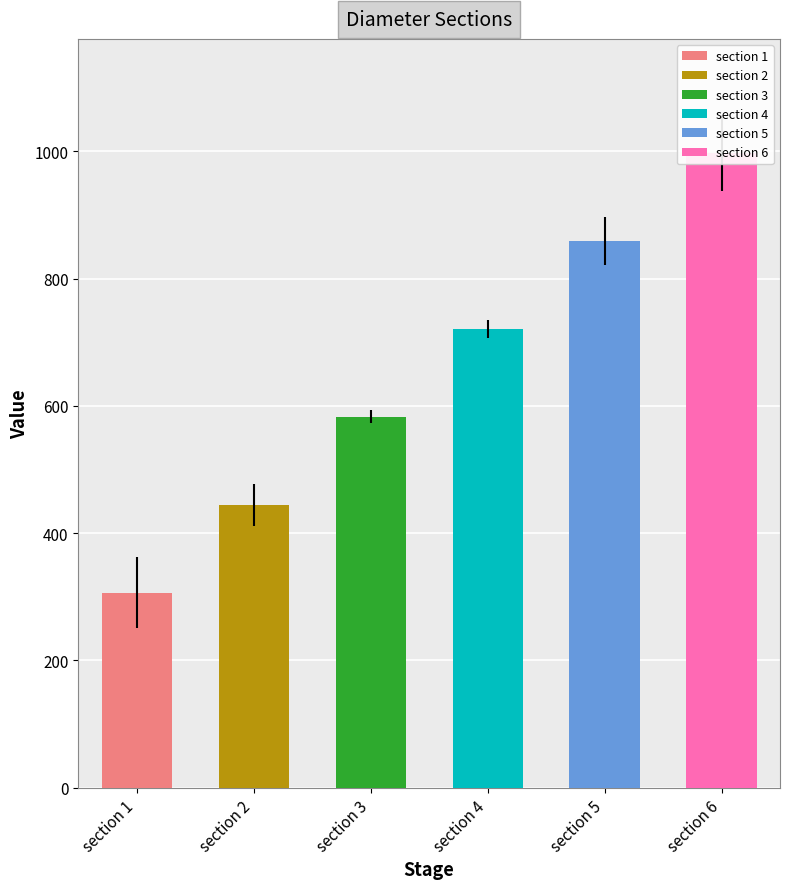

What is the maximum value shown in the chart?

1070